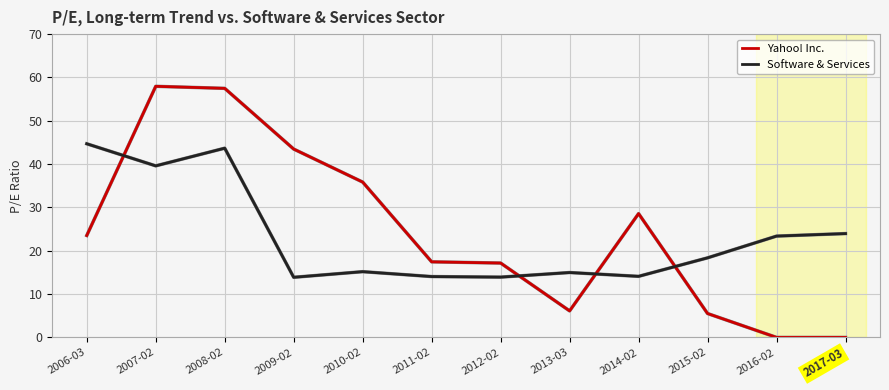

Where is Software & Services nearest to the value 29?

2017-03